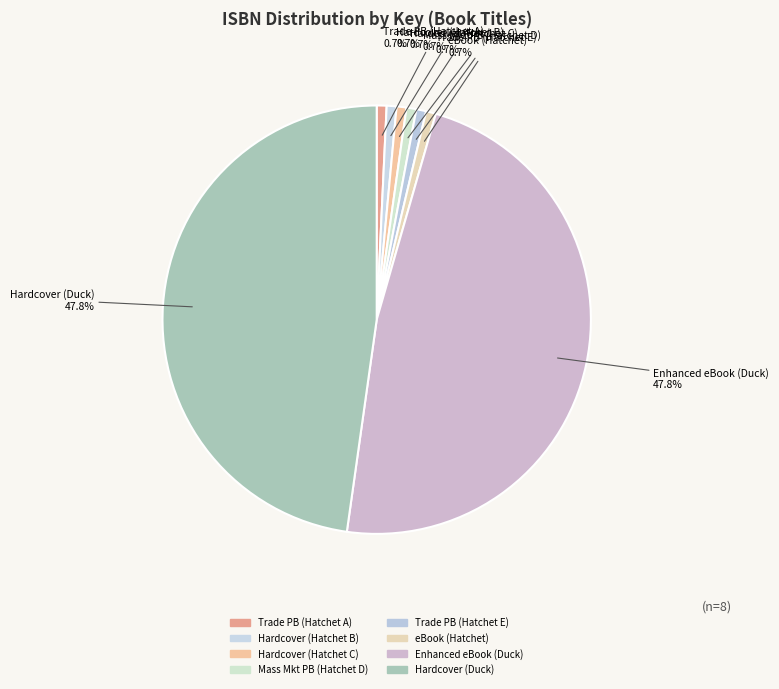

Does Trade PB (Hatchet A) account for over 50% of the chart?

No